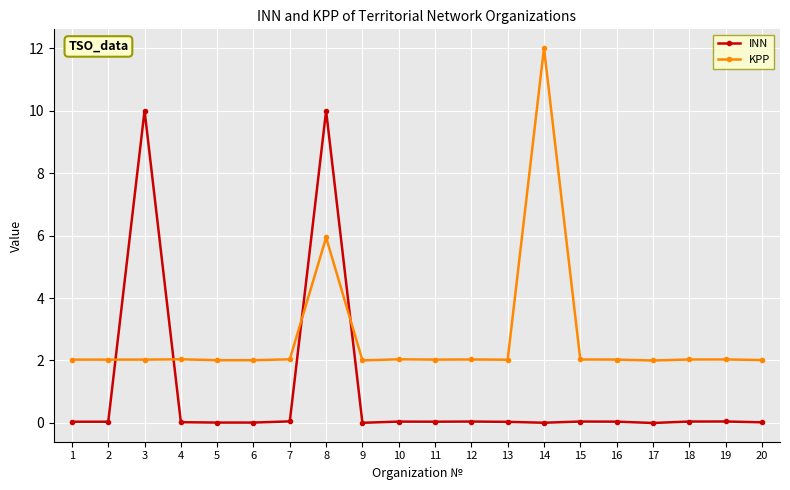

How many intersections are there between KPP and INN?

4